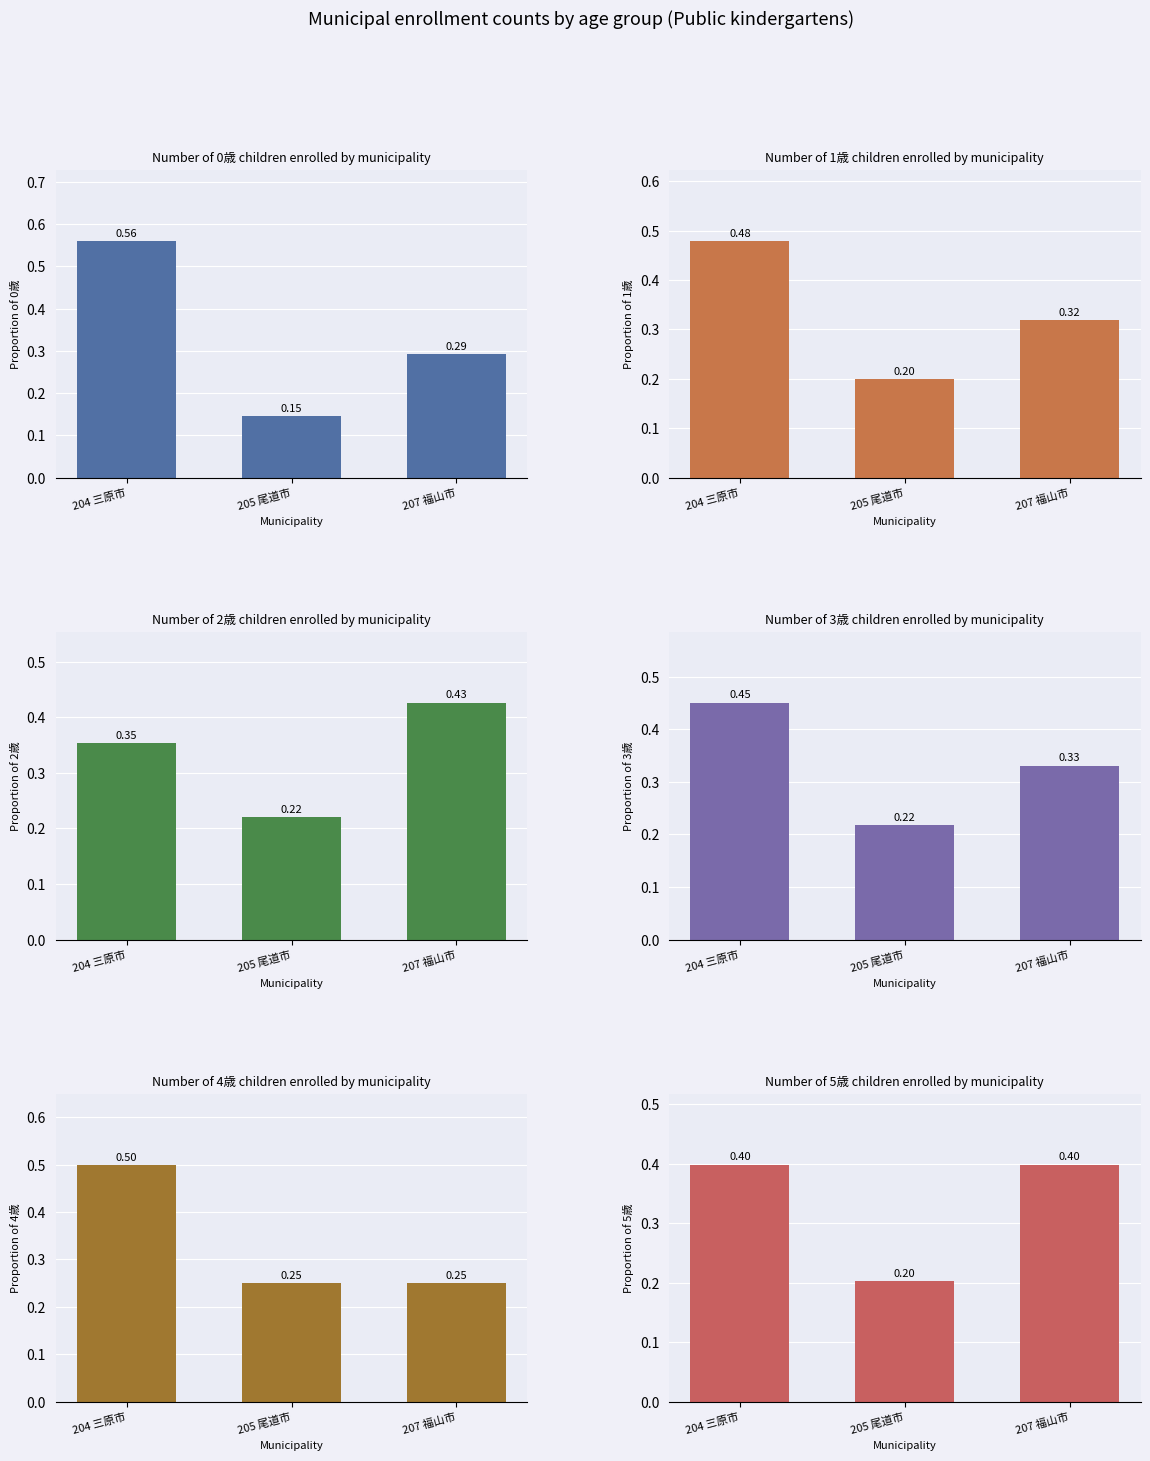

Which category has the highest value in the 2歳(計) series?

204 三原市